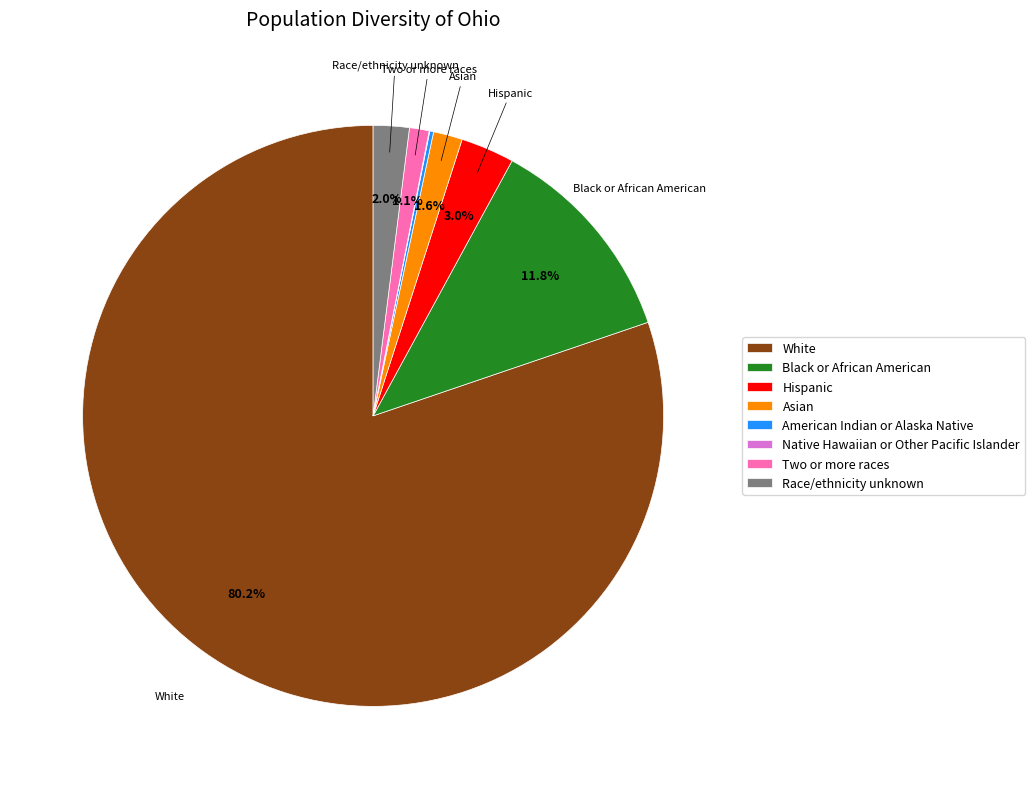

What is the largest slice in the pie chart?

White